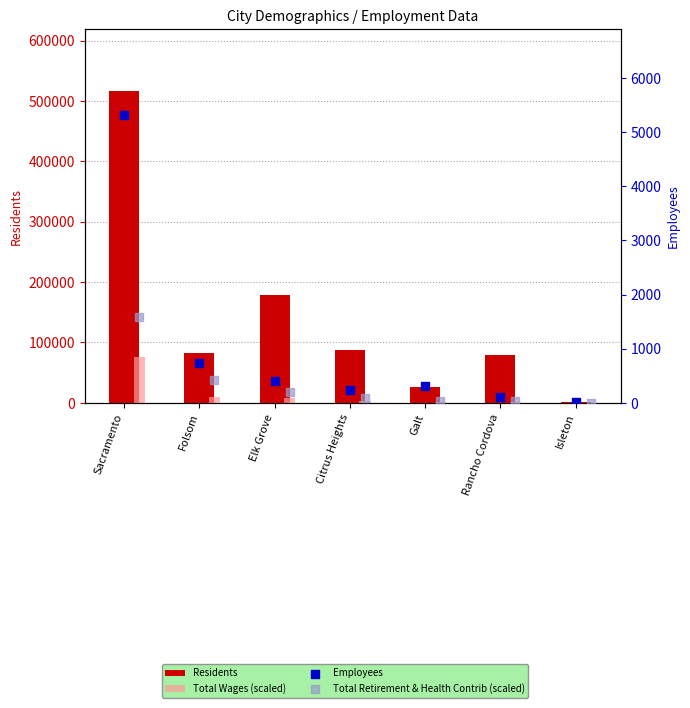

What is the total value across all series at Galt?

28645.4